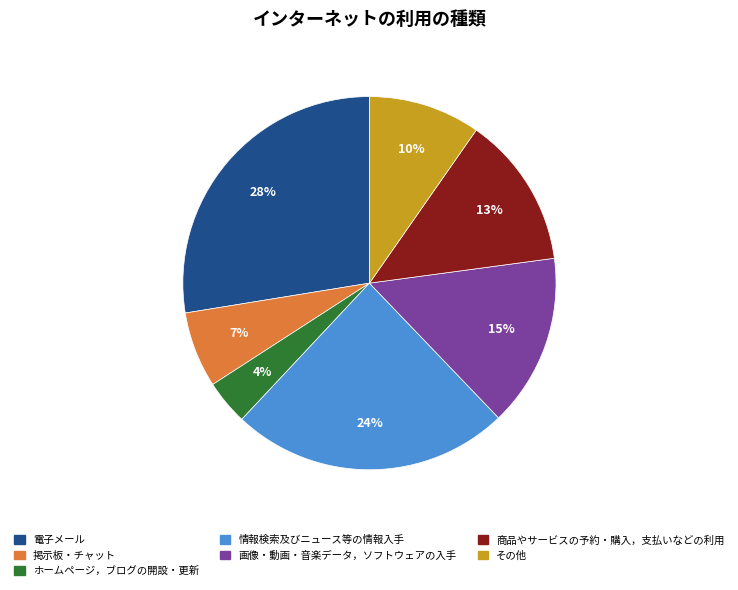

What percentage is the 電子メール slice, to the nearest percent?

28%